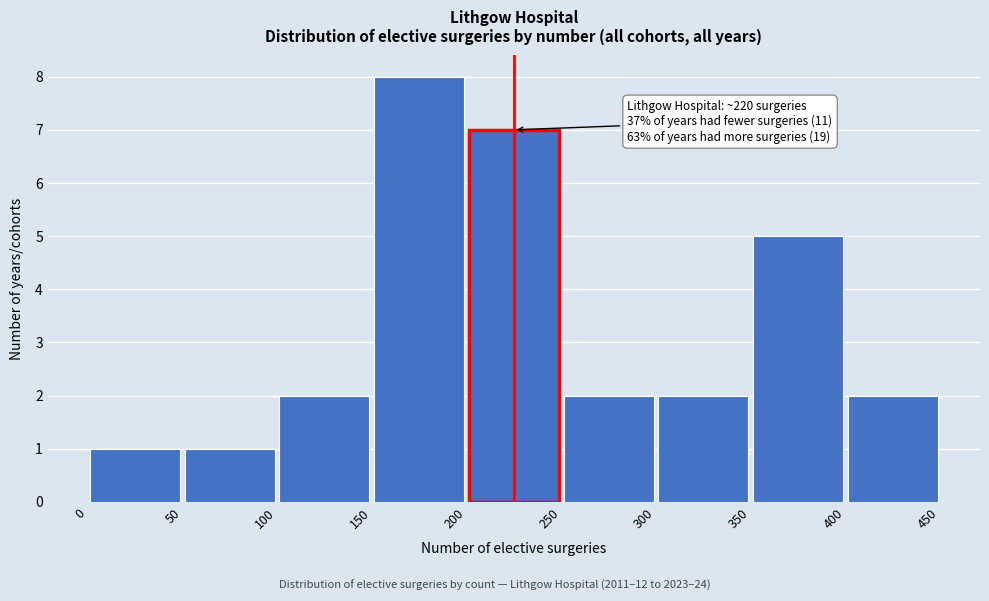

Over which range of the x-axis is the bar tallest?

150 to 200